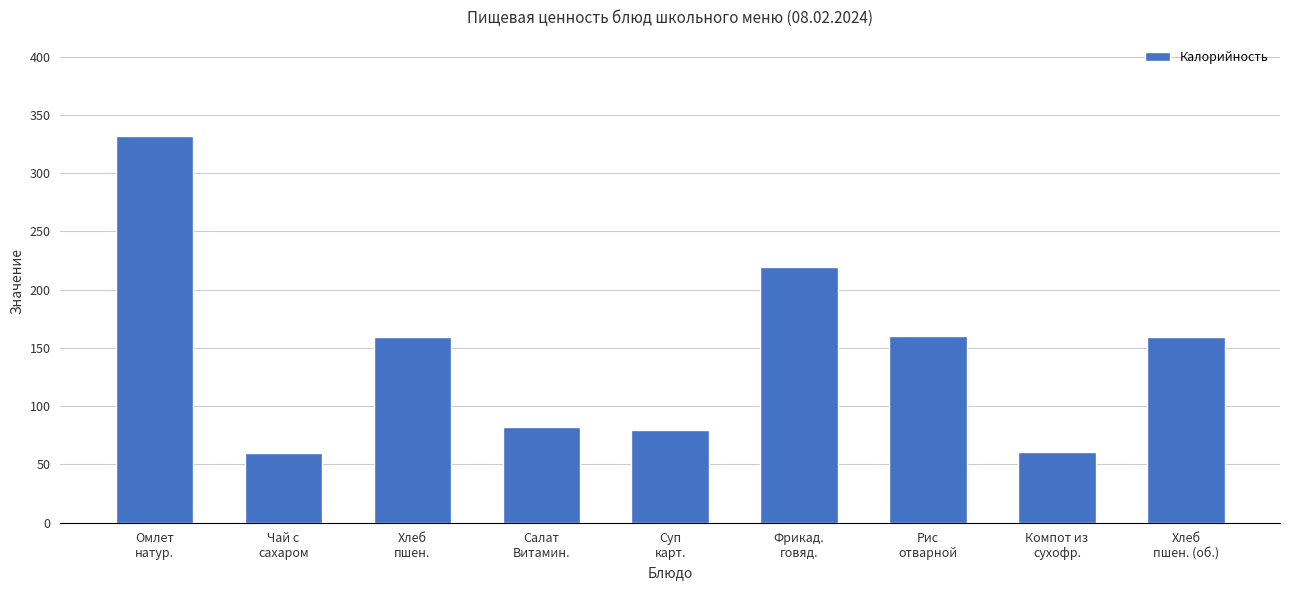

How many data points are less than 159?

4